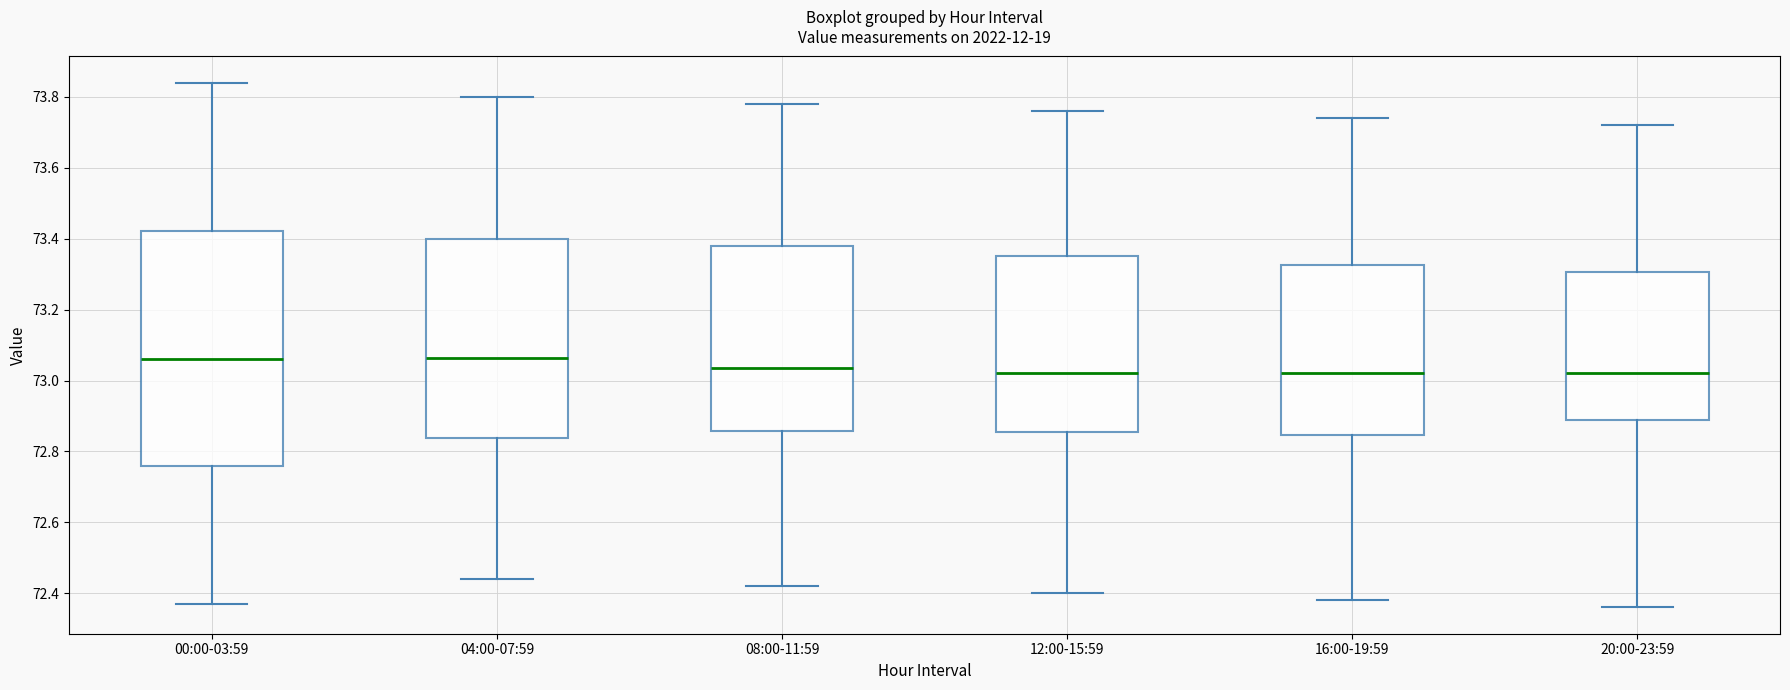

Comparing the boxes themselves (not the whiskers), which one is the tallest?

00:00-03:59